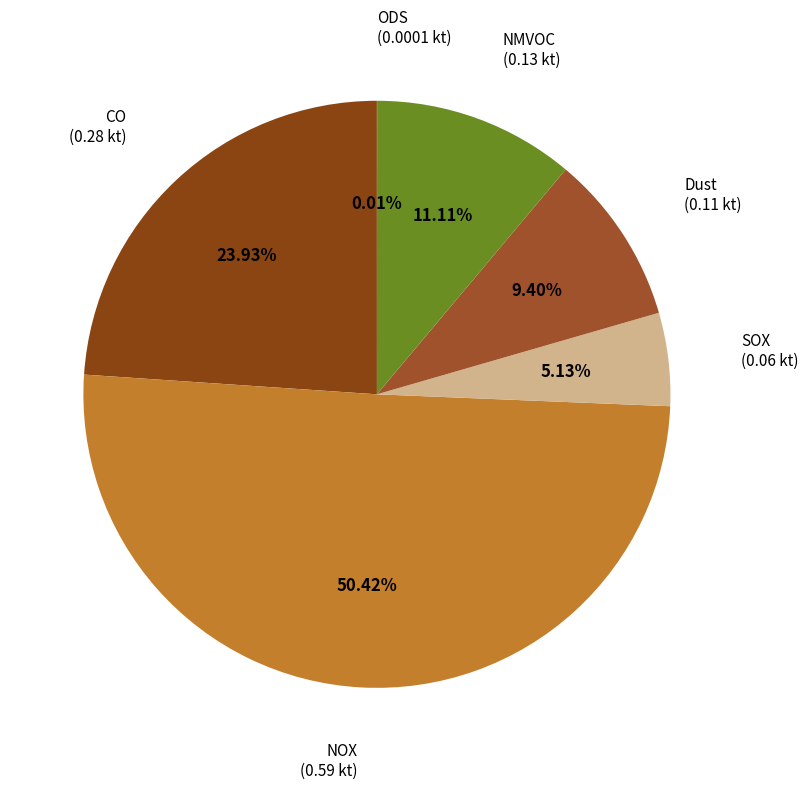

Which slice is the largest?

NOX